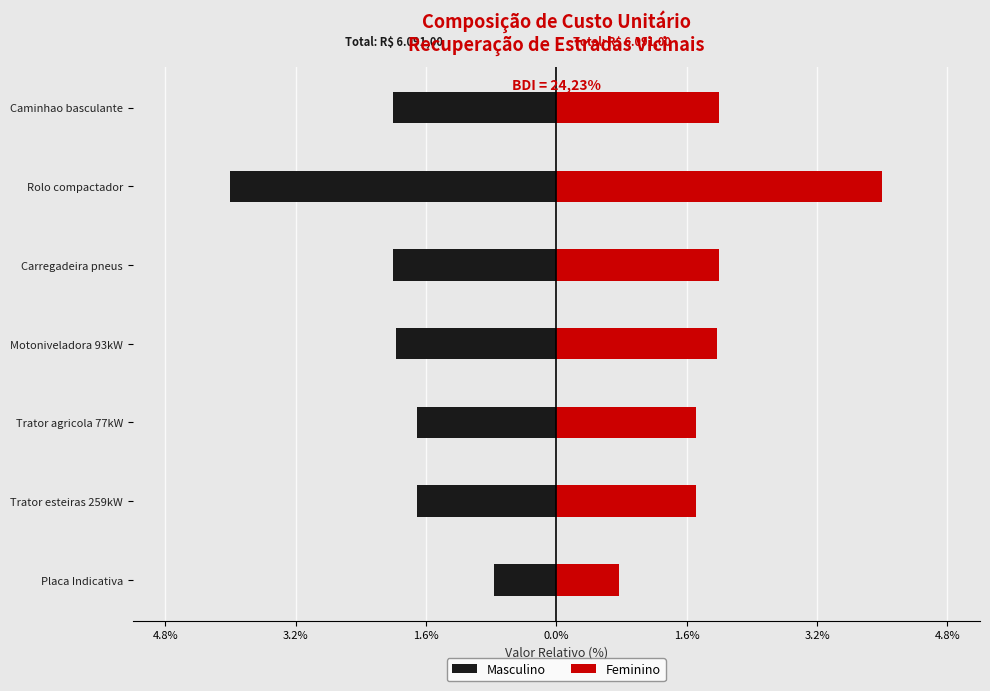

List the series in order of their peak value, highest first.

Feminino, Masculino